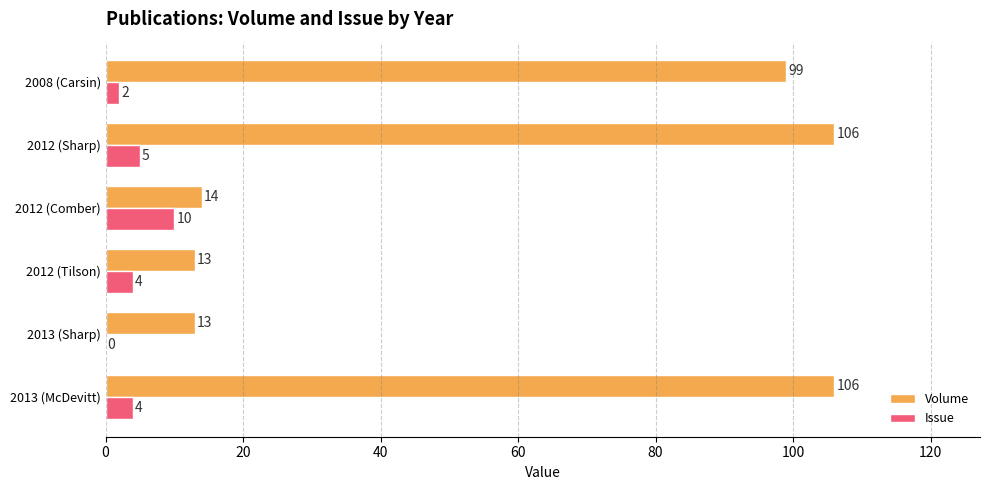

Where is Volume nearest to the value 59?

2008 (Carsin)